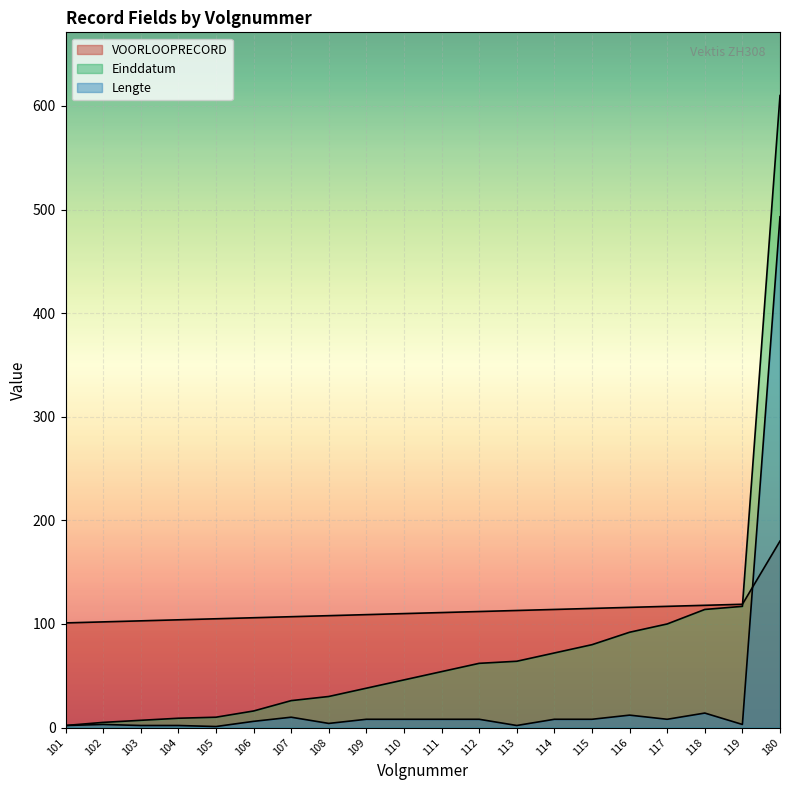

Where is the data nearest to the value 140?

119